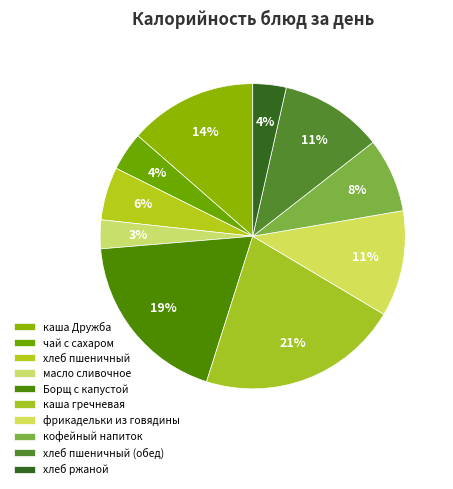

Count the number of slices in the pie.

10